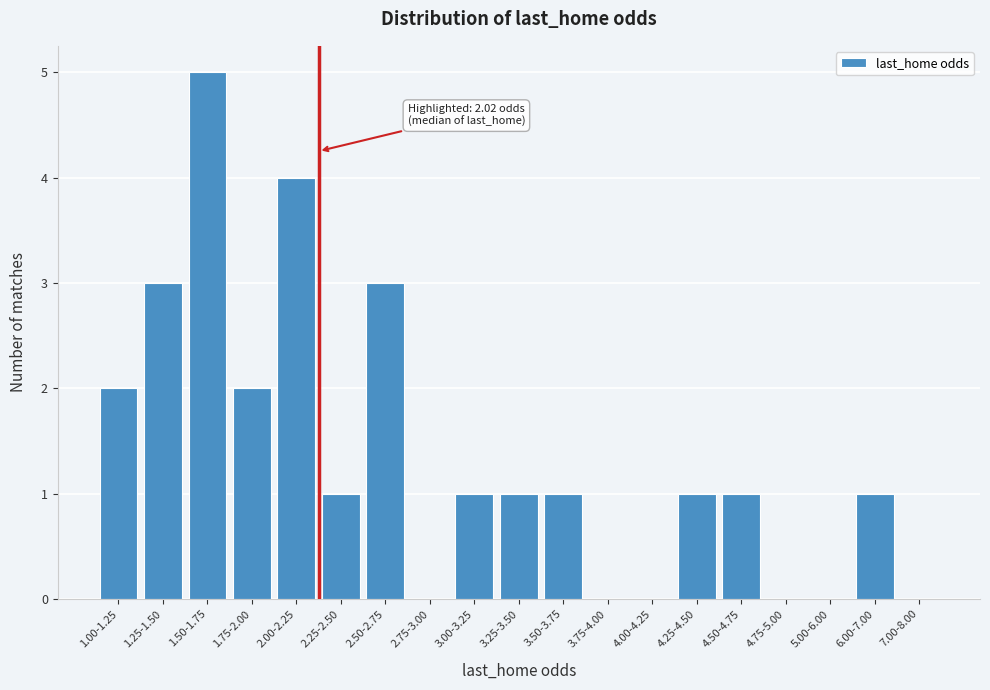

Reading right to left, list all the values displayed in this chart.

7.00-8.00=0	6.00-7.00=1	5.00-6.00=0	4.75-5.00=0	4.50-4.75=1	4.25-4.50=1	4.00-4.25=0	3.75-4.00=0	3.50-3.75=1	3.25-3.50=1	3.00-3.25=1	2.75-3.00=0	2.50-2.75=3	2.25-2.50=1	2.00-2.25=4	1.75-2.00=2	1.50-1.75=5	1.25-1.50=3	1.00-1.25=2